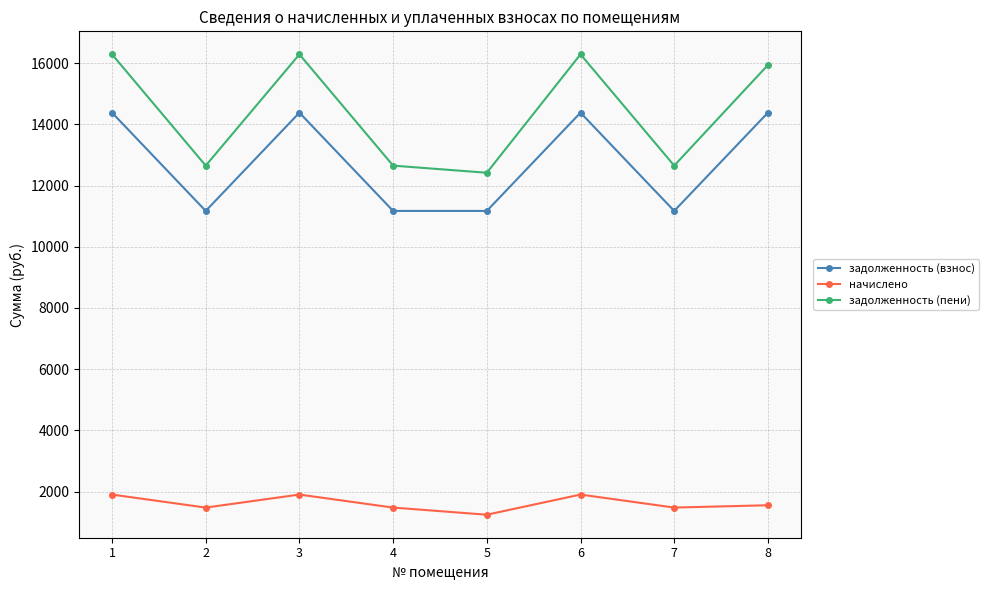

How many data points does each series have?

8